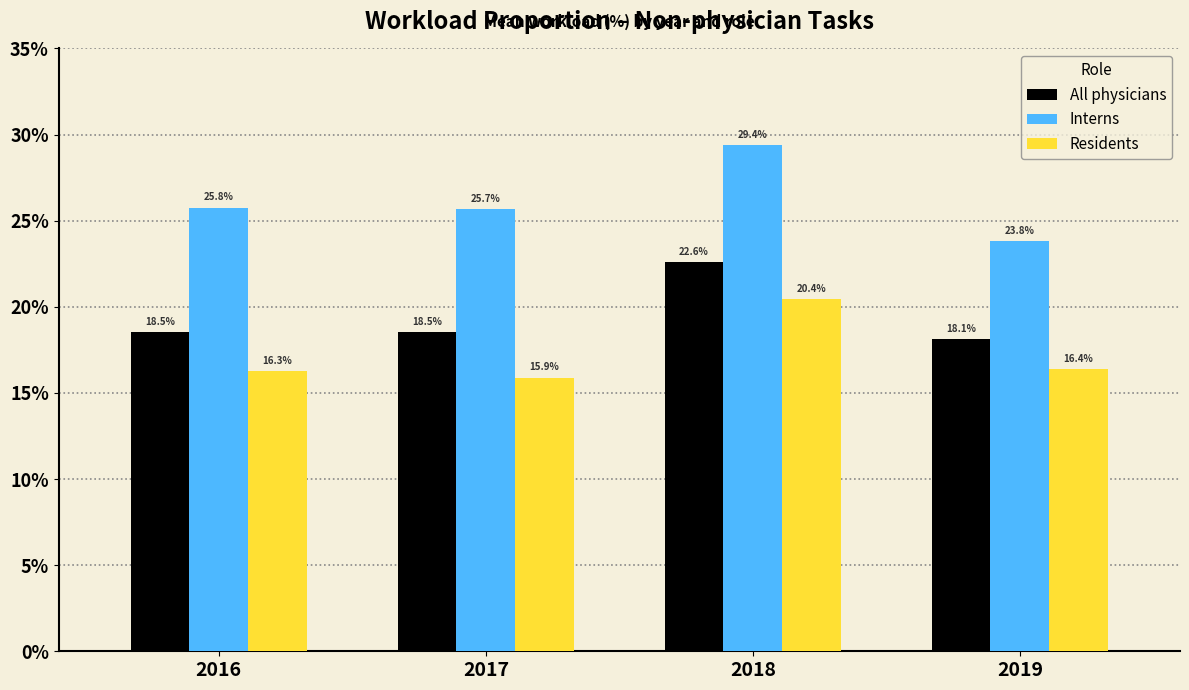

Reading left to right, extract all data points from this chart.

All physicians: 2016=18.5	2017=18.5	2018=22.6	2019=18.1
Interns: 2016=25.8	2017=25.7	2018=29.4	2019=23.8
Residents: 2016=16.3	2017=15.9	2018=20.4	2019=16.4